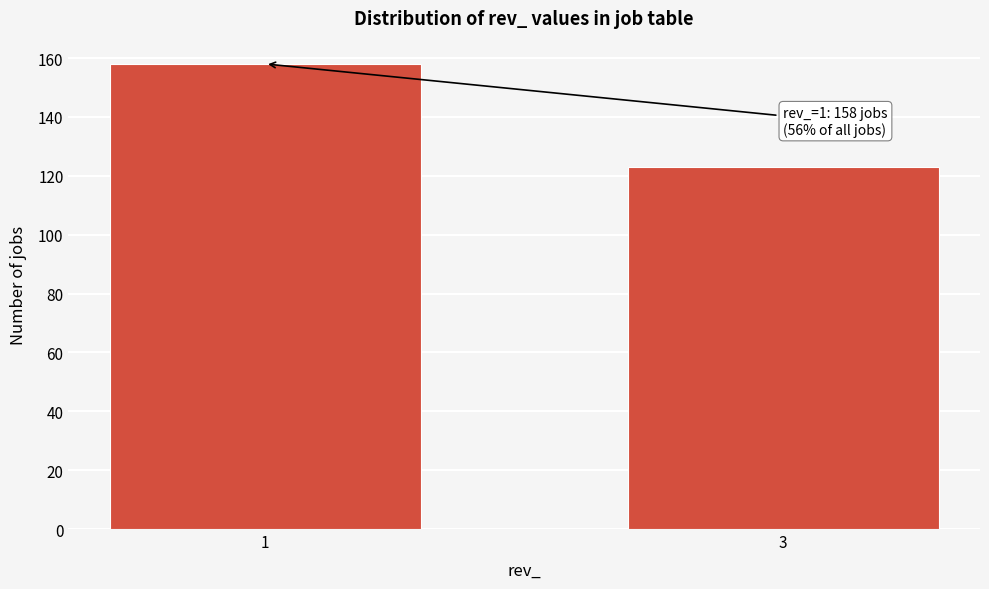

Reading right to left, what are all the values shown in this chart?

123	158